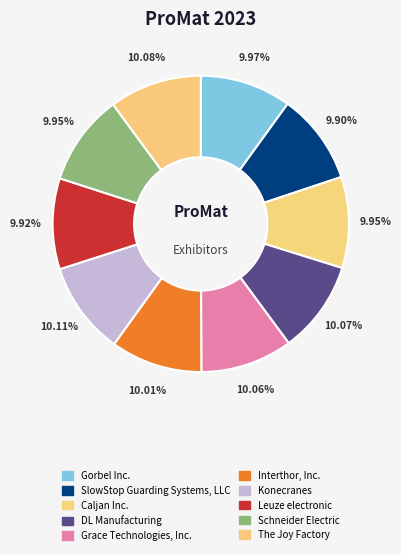

To the nearest percent, what percentage of the pie is Caljan Inc.?

10%